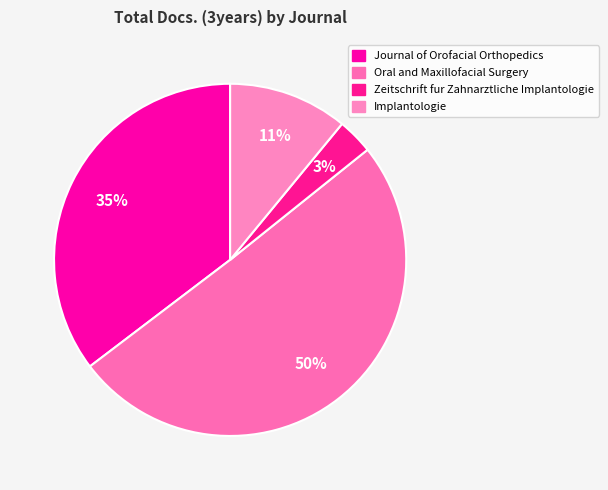

To the nearest percent, what is the average slice percentage?

25%